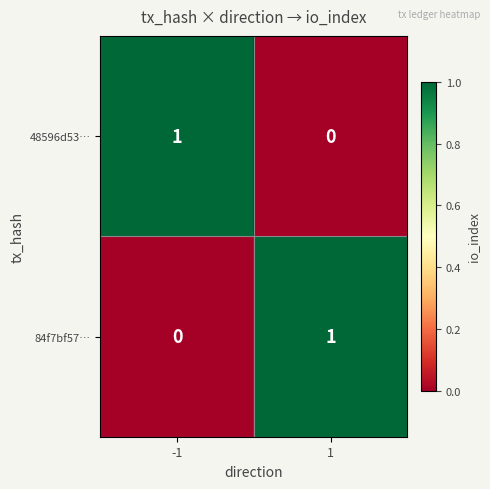

The 48596d53… series shows 1 at -1. True or false?

True